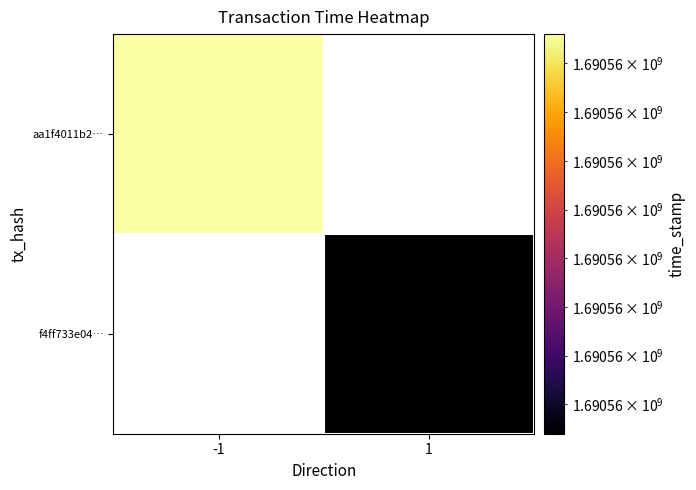

What is the sum of the f4ff733e0435eb1b873197106c3c39bedfd2227 values at direction and time_stamp?

1690557565